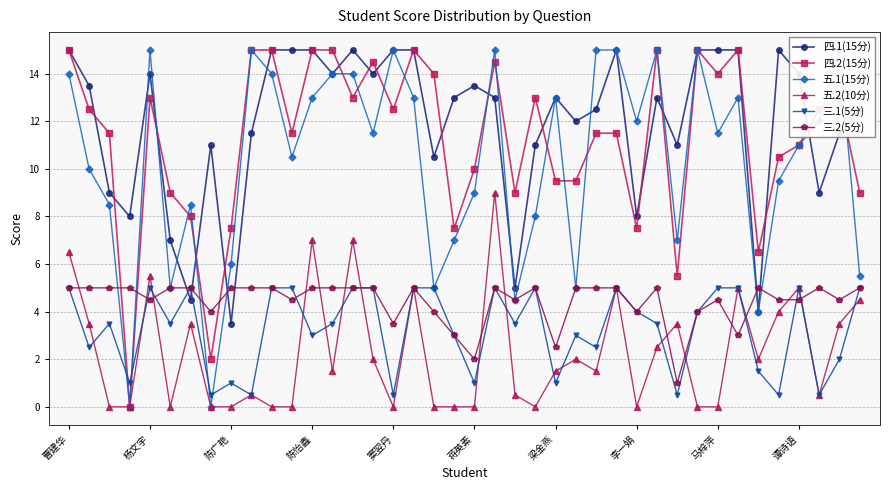

Reading left to right, what are all the values shown in this chart?

四.1(15分): 15.0	13.5	9.0	8.0	14.0	7.0	4.5	11.0	3.5	11.5	15.0	15.0	15.0	14.0	15.0	14.0	15.0	15.0	10.5	13.0	13.5	13.0	5.0	11.0	13.0	12.0	12.5	15.0	8.0	13.0	11.0	15.0	15.0	15.0	4.0	15.0	14.0	9.0	11.5	12.5
四.2(15分): 15.0	12.5	11.5	0.0	13.0	9.0	8.0	2.0	7.5	15.0	15.0	11.5	15.0	15.0	13.0	14.5	12.5	15.0	14.0	7.5	10.0	14.5	9.0	13.0	9.5	9.5	11.5	11.5	7.5	15.0	5.5	15.0	14.0	15.0	6.5	10.5	11.0	12.5	13.0	9.0
五.1(15分): 14.0	10.0	8.5	0.0	15.0	5.0	8.5	0.0	6.0	15.0	14.0	10.5	13.0	14.0	14.0	11.5	15.0	13.0	5.0	7.0	9.0	15.0	4.5	8.0	13.0	5.0	15.0	15.0	12.0	15.0	7.0	15.0	11.5	13.0	4.0	9.5	11.0	12.0	15.0	5.5
五.2(10分): 6.5	3.5	0.0	0.0	5.5	0.0	3.5	0.0	0.0	0.5	0.0	0.0	7.0	1.5	7.0	2.0	0.0	5.0	0.0	0.0	0.0	9.0	0.5	0.0	1.5	2.0	1.5	5.0	0.0	2.5	3.5	0.0	0.0	5.0	2.0	4.0	5.0	0.5	3.5	4.5
三.1(5分): 5.0	2.5	3.5	1.0	5.0	3.5	5.0	0.5	1.0	0.5	5.0	5.0	3.0	3.5	5.0	5.0	0.5	5.0	5.0	3.0	1.0	5.0	3.5	5.0	1.0	3.0	2.5	5.0	4.0	3.5	0.5	4.0	5.0	5.0	1.5	0.5	5.0	0.5	2.0	5.0
三.2(5分): 5.0	5.0	5.0	5.0	4.5	5.0	5.0	4.0	5.0	5.0	5.0	4.5	5.0	5.0	5.0	5.0	3.5	5.0	4.0	3.0	2.0	5.0	4.5	5.0	2.5	5.0	5.0	5.0	4.0	5.0	1.0	4.0	4.5	3.0	5.0	4.5	4.5	5.0	4.5	5.0